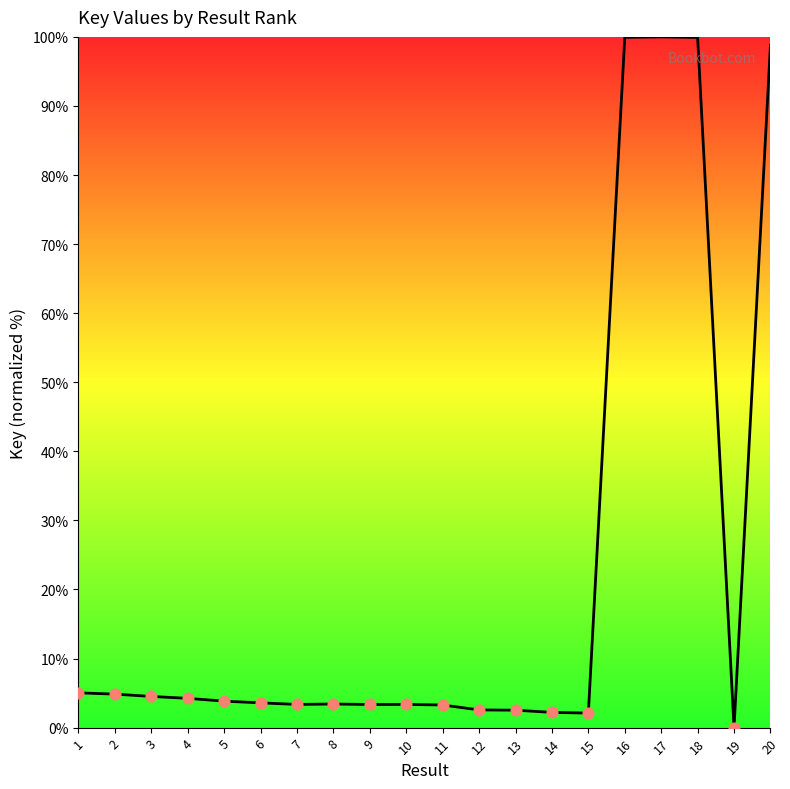

What is the ratio of the value at 3 to the value at 8?

1.3